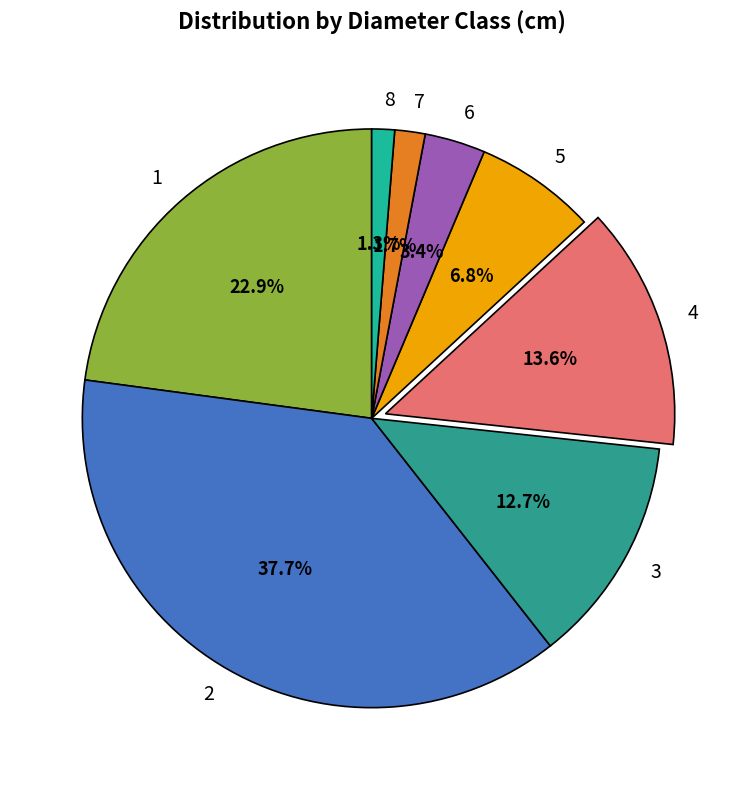

To the nearest percent, what is the average slice percentage?

12%